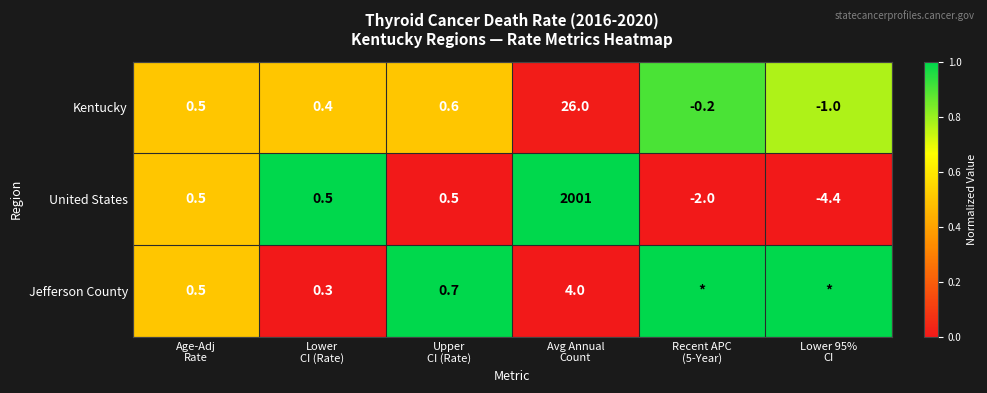

Between Age-Adj
Rate and Upper
CI (Rate), which series saw the biggest shift?

Jefferson County